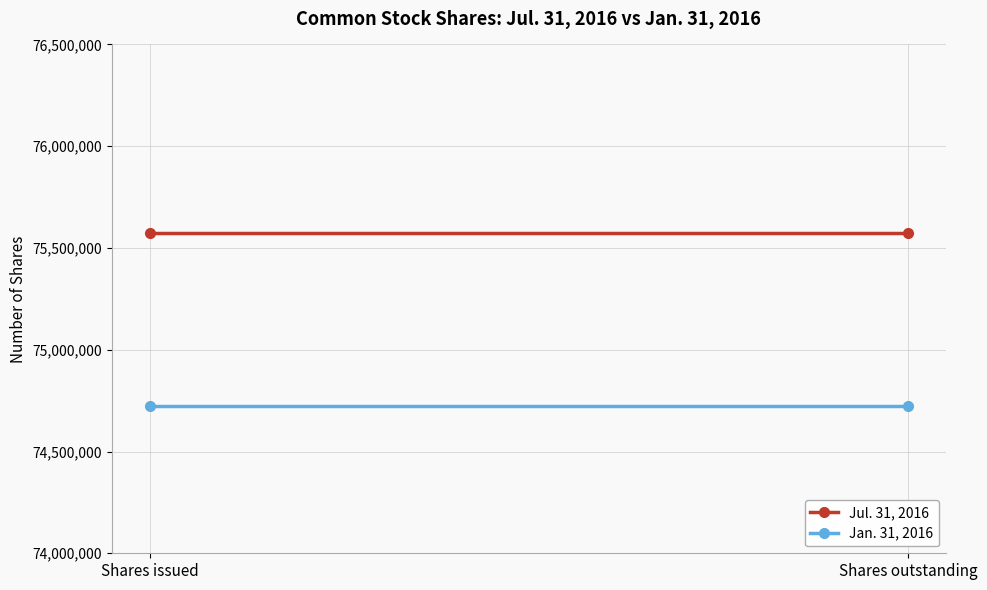

Is it true that Jul. 31, 2016 equals 75572100 at Shares outstanding?

True